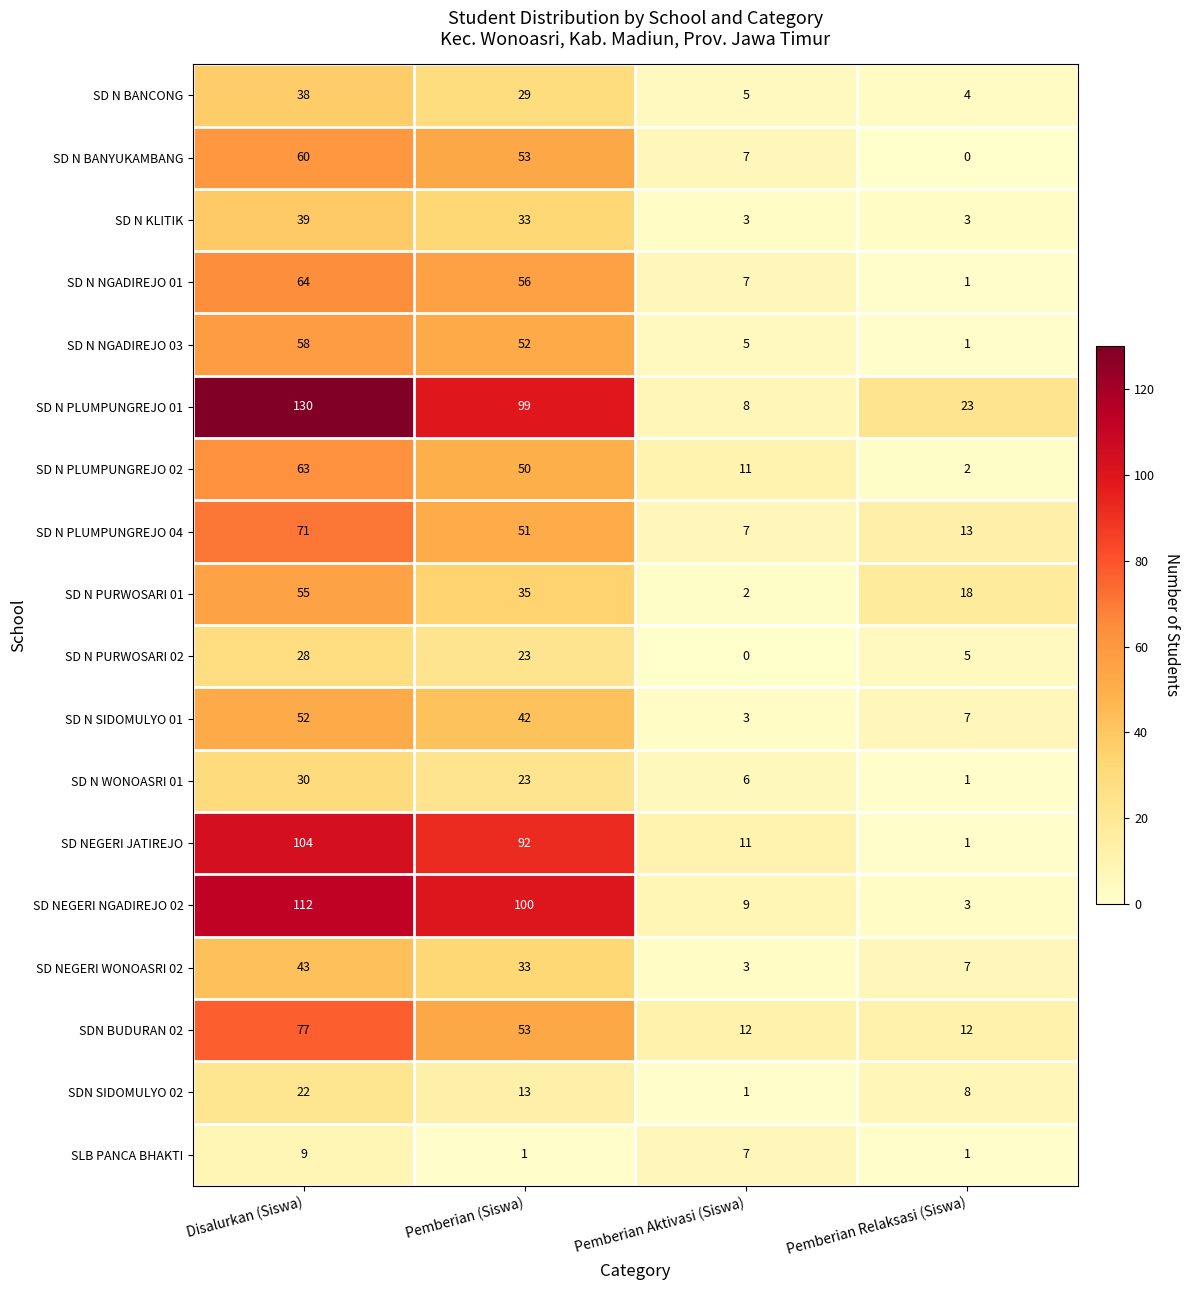

Which series has the largest total across all categories?

SD N PLUMPUNGREJO 01